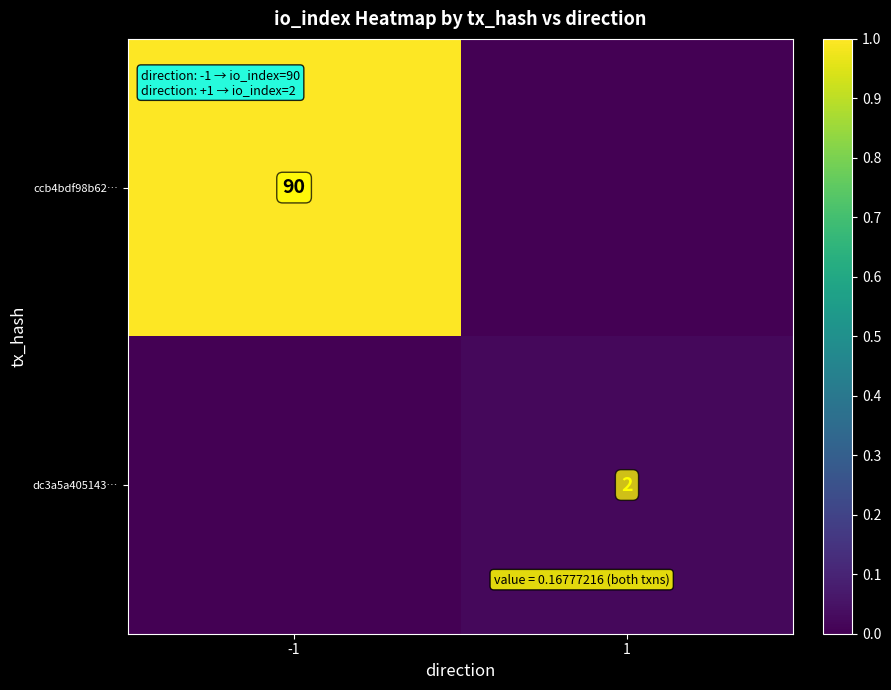

The value of ccb4bdf98b62… at -1 is 120. True or false?

False